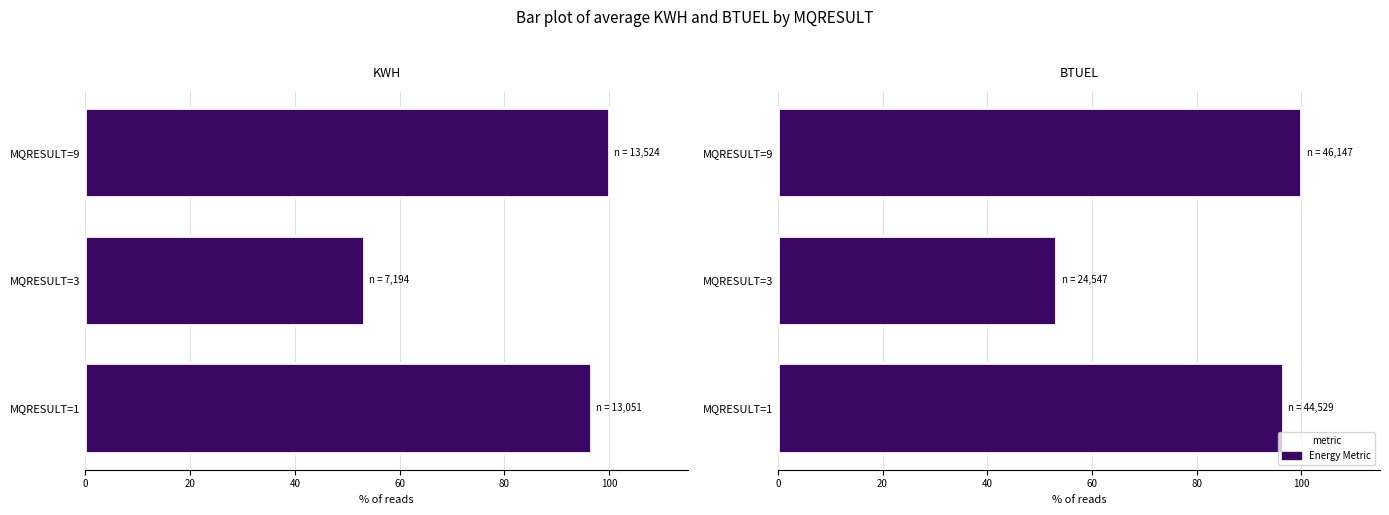

At how many categories does at least one series exceed 78?

2